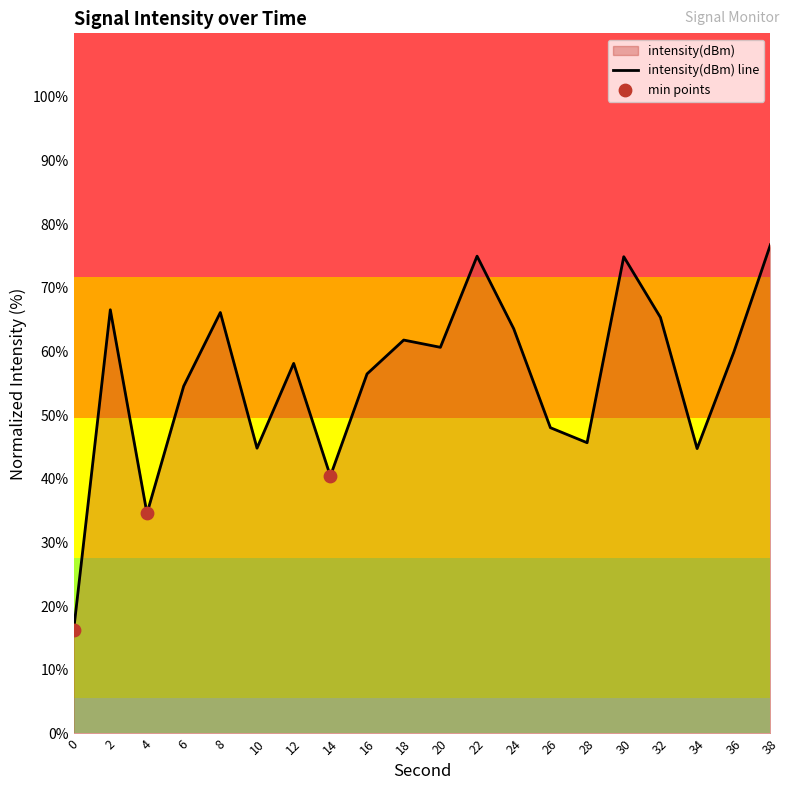

Approximately how many times larger is the value at 38 compared to 18?

1.2